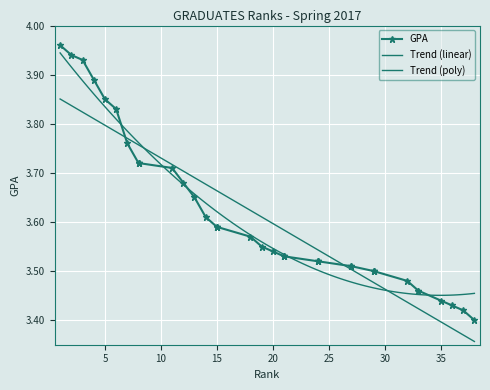

At which label is the value closest to 3?

38